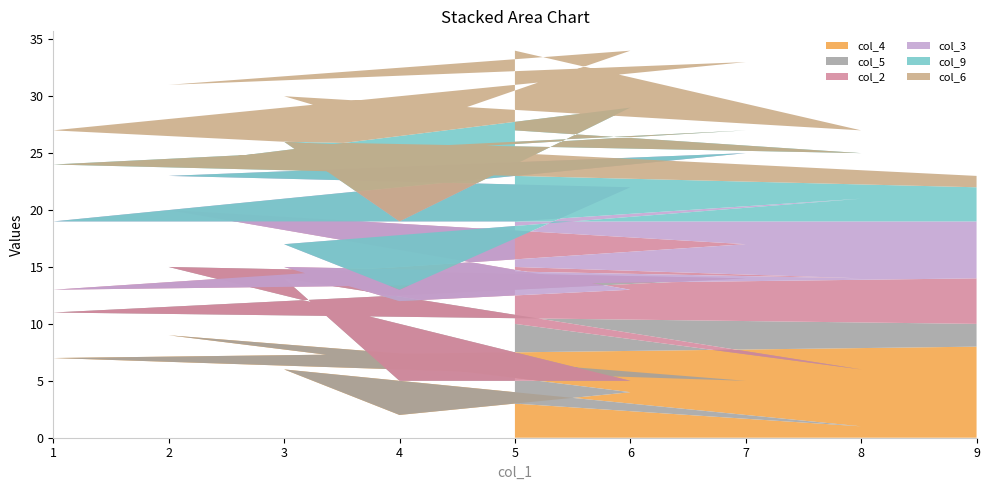

Reading left to right, transcribe all the data shown in this chart.

col_4: 5=3	8=1	3=6	4=2	6=4	2=9	7=5	1=7	9=8
col_5: 5=7	8=5	3=8	4=3	6=1	2=6	7=9	1=4	9=2
col_2: 5=5	8=8	3=1	4=7	6=8	2=5	7=3	1=2	9=4
col_3: 5=4	8=7	3=2	4=1	6=9	2=3	7=8	1=6	9=5
col_9: 5=8	8=4	3=9	4=6	6=7	2=1	7=2	1=5	9=3
col_6: 5=7	8=2	3=4	4=8	6=5	2=7	7=6	1=3	9=1